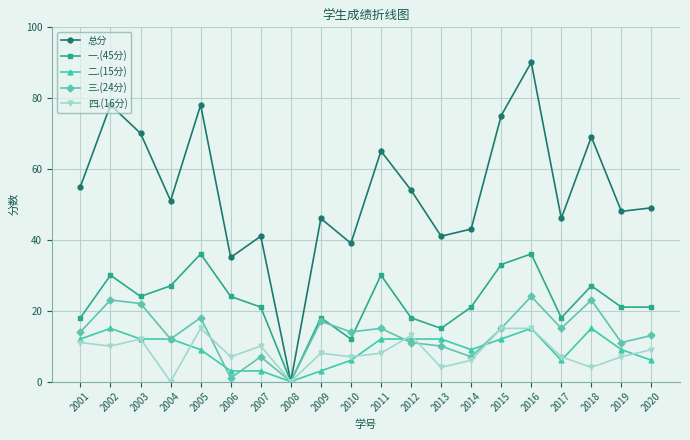

What is the greatest value displayed?

90